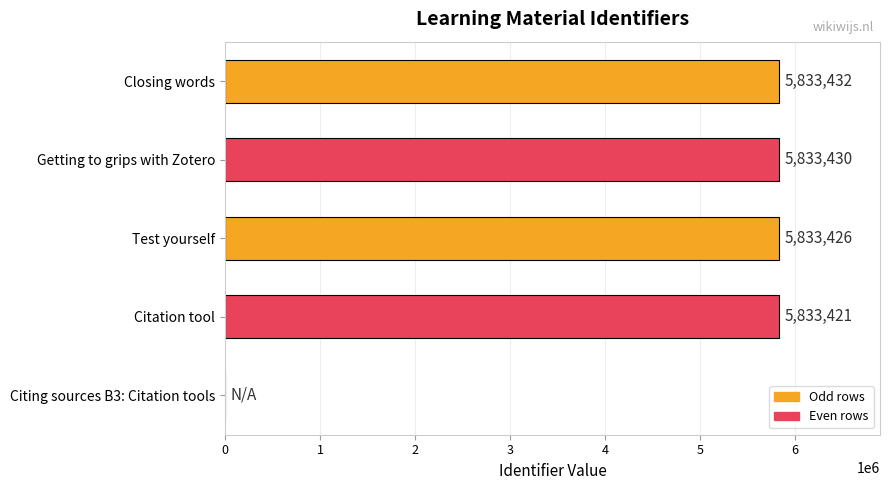

Read the value at Closing words.

5833432